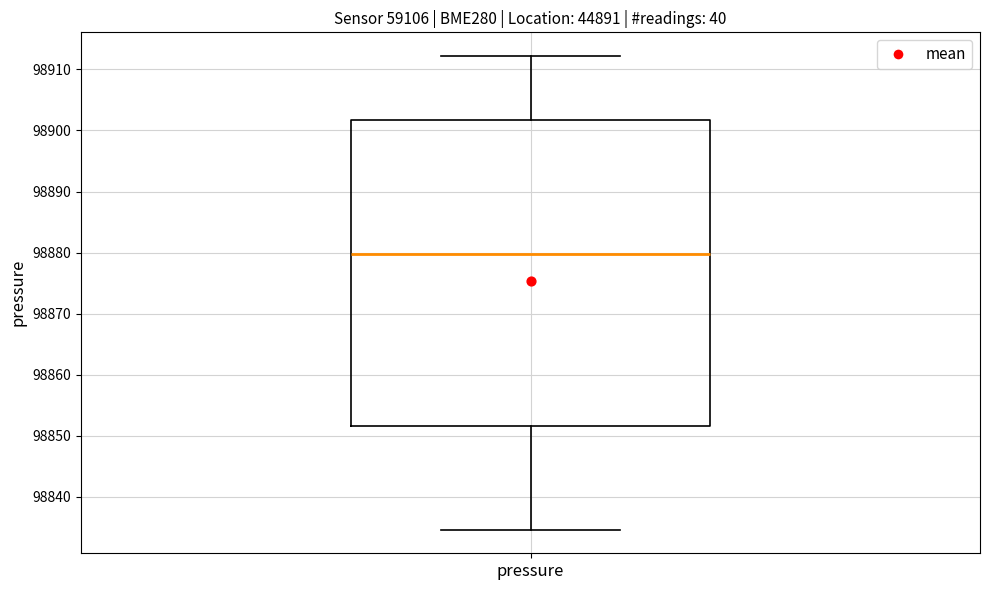

Where does the lower whisker of the box for pressure end on the y-axis? The values are not printed on the chart, so give them approximately, as read against the axis.

98835